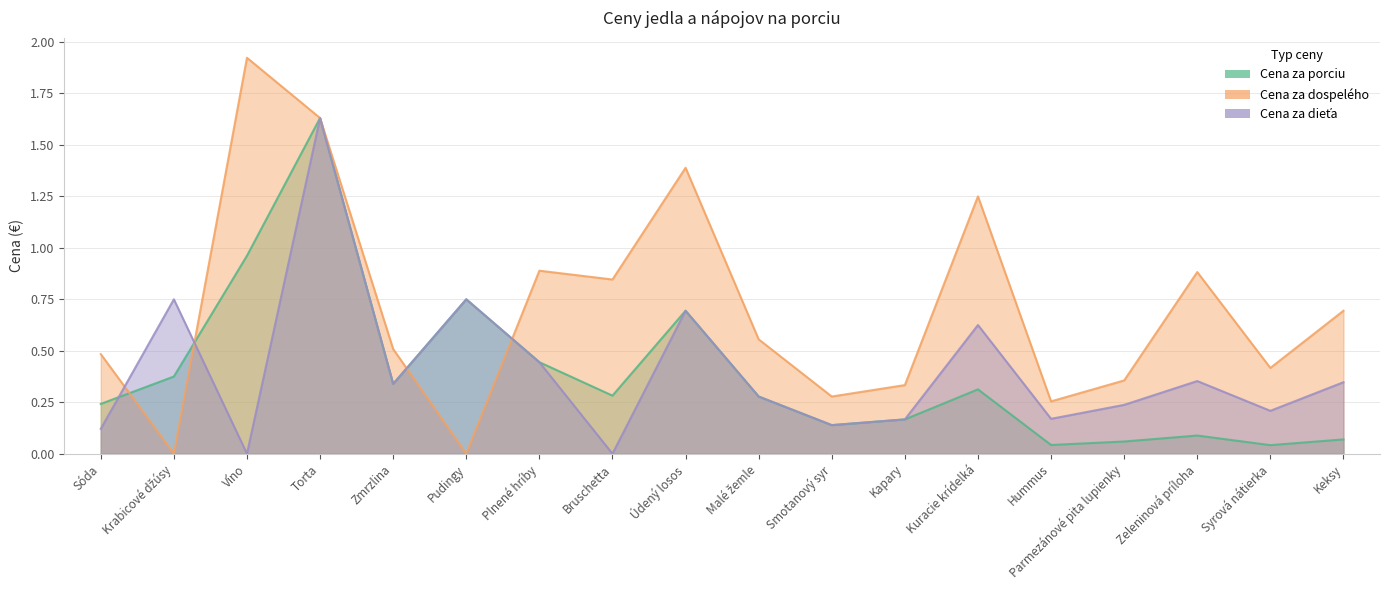

Does the chart display data point markers on the line(s)?

No